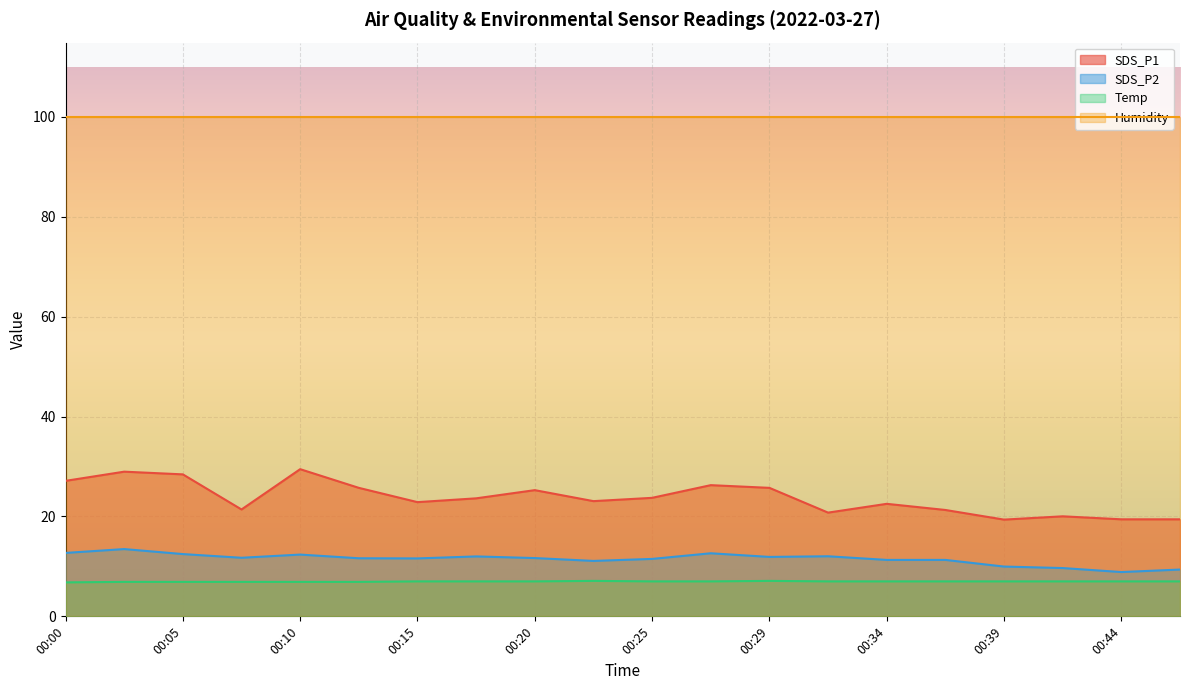

Is the value of Temp at 00:10 greater than the value of SDS_P1 at 00:20?

No